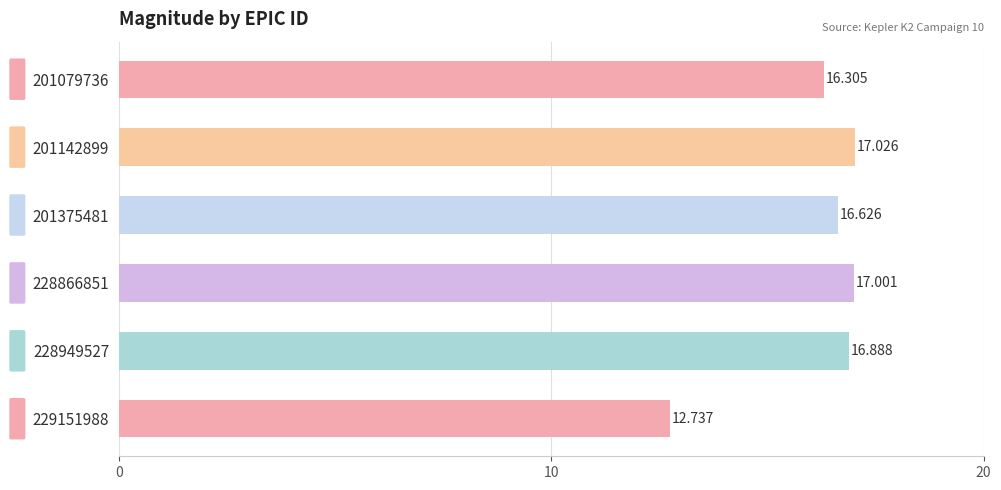

What is the smallest value displayed?

12.7